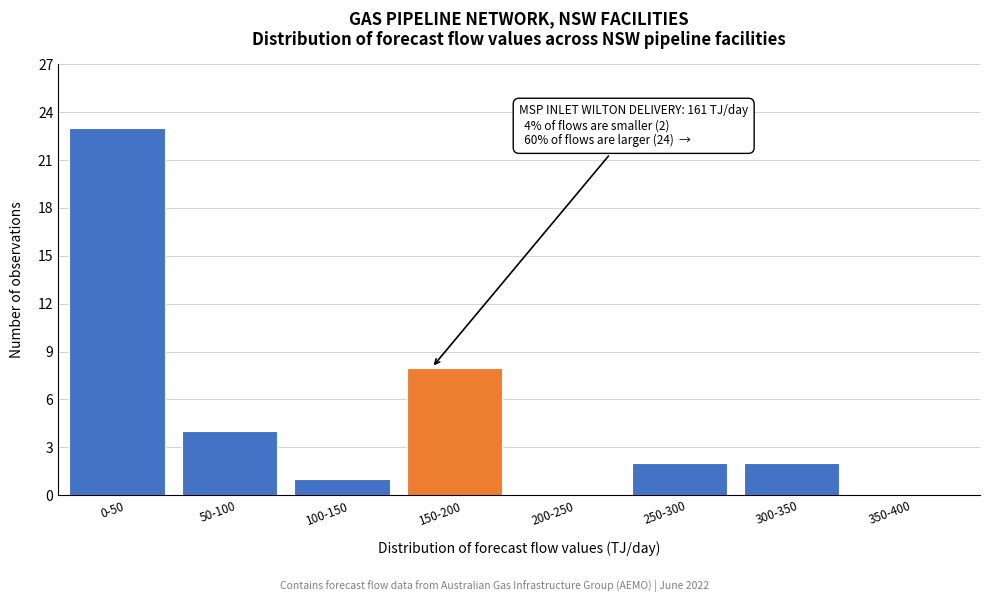

Reading left to right, extract all data points from this chart.

0-50=23	50-100=4	100-150=1	150-200=8	200-250=0	250-300=2	300-350=2	350-400=0